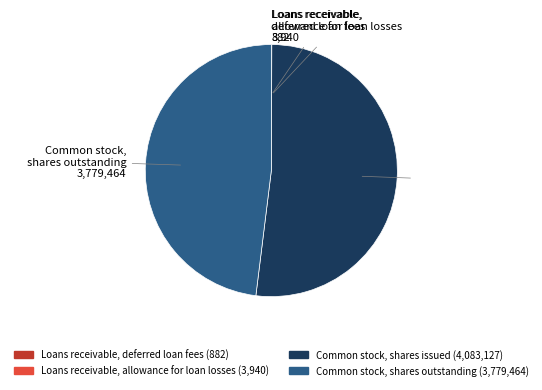

Which category has the biggest portion of the pie?

Common stock, shares issued